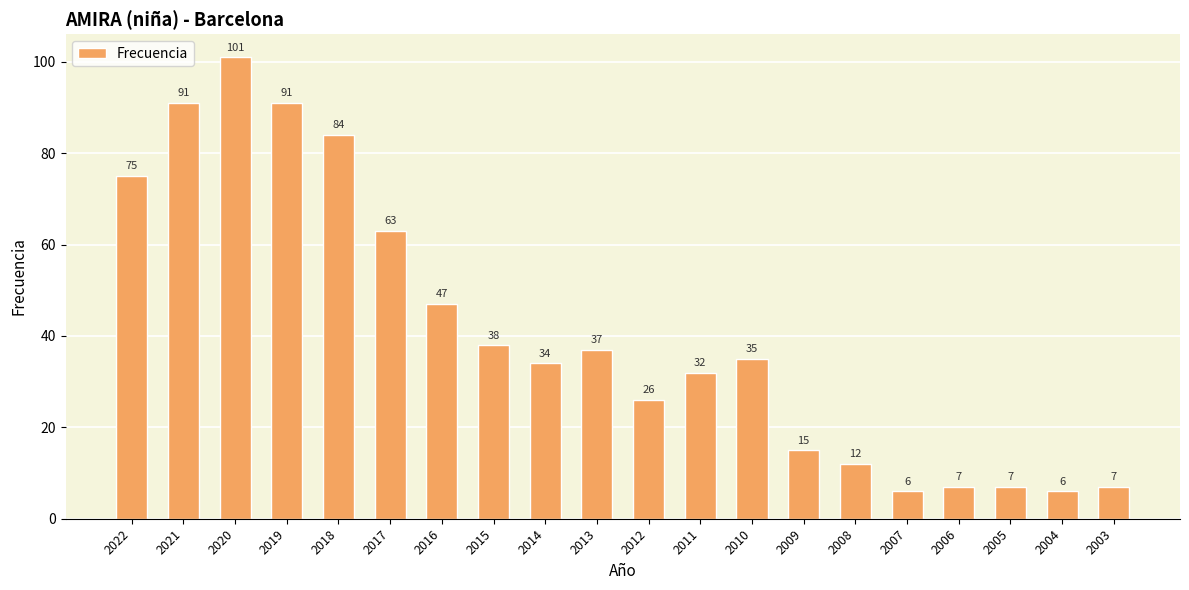

What is the sum of the values at 2011 and 2005?

39